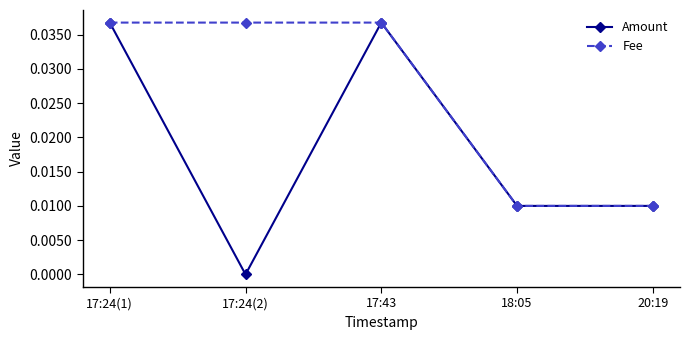

Rank the series by their average value, from lowest to highest.

Amount, Fee